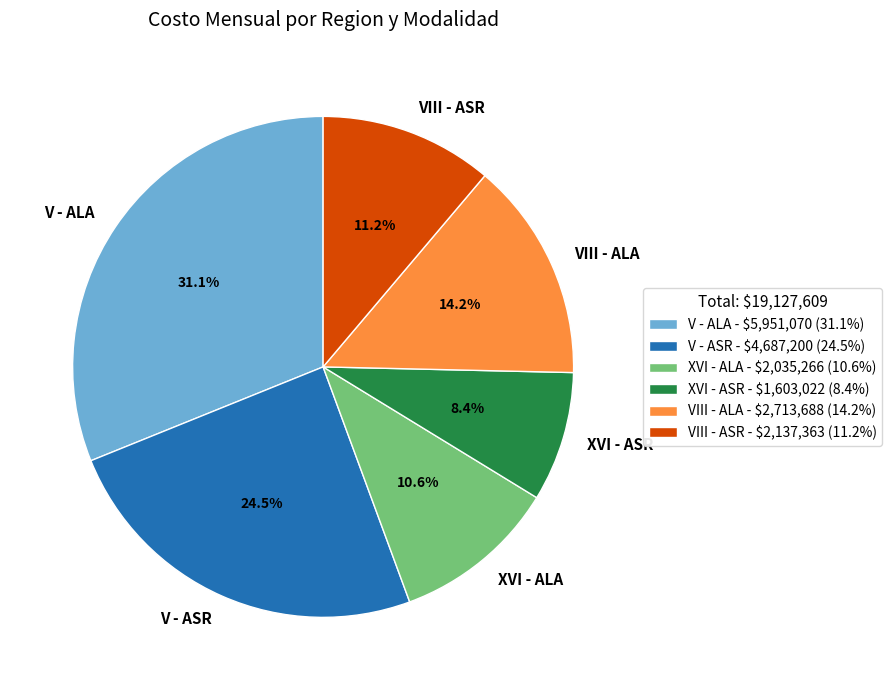

Between V - ALA and VIII - ASR, which is larger?

V - ALA